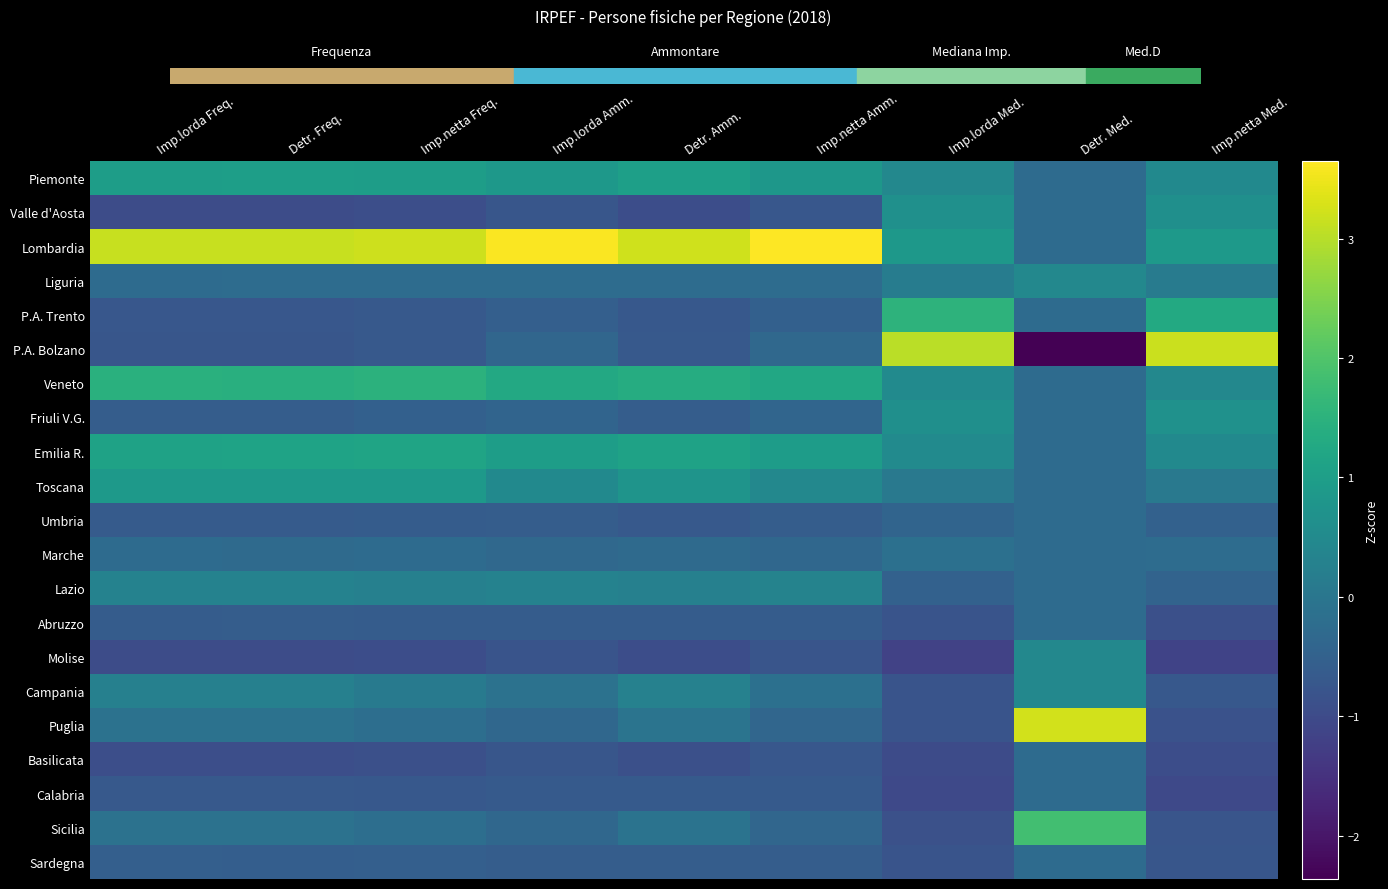

Reading left to right, transcribe all the data shown in this chart.

Piemonte: Imp.lorda Freq.=1.0	Detr. Freq.=1.0	Imp.netta Freq.=1.0	Imp.lorda Amm.=0.9	Detr. Amm.=1.0	Imp.netta Amm.=0.8	Imp.lorda Med.=0.4	Detr. Med.=-0.3	Imp.netta Med.=0.5
Valle d'Aosta: Imp.lorda Freq.=-1.0	Detr. Freq.=-1.0	Imp.netta Freq.=-0.9	Imp.lorda Amm.=-0.8	Detr. Amm.=-1.0	Imp.netta Amm.=-0.7	Imp.lorda Med.=0.7	Detr. Med.=-0.3	Imp.netta Med.=0.6
Lombardia: Imp.lorda Freq.=3.1	Detr. Freq.=3.1	Imp.netta Freq.=3.2	Imp.lorda Amm.=3.6	Detr. Amm.=3.2	Imp.netta Amm.=3.7	Imp.lorda Med.=0.8	Detr. Med.=-0.3	Imp.netta Med.=0.9
Liguria: Imp.lorda Freq.=-0.3	Detr. Freq.=-0.2	Imp.netta Freq.=-0.2	Imp.lorda Amm.=-0.2	Detr. Amm.=-0.2	Imp.netta Amm.=-0.2	Imp.lorda Med.=0.2	Detr. Med.=0.4	Imp.netta Med.=0.1
P.A. Trento: Imp.lorda Freq.=-0.7	Detr. Freq.=-0.7	Imp.netta Freq.=-0.7	Imp.lorda Amm.=-0.5	Detr. Amm.=-0.7	Imp.netta Amm.=-0.5	Imp.lorda Med.=1.5	Detr. Med.=-0.3	Imp.netta Med.=1.3
P.A. Bolzano: Imp.lorda Freq.=-0.7	Detr. Freq.=-0.7	Imp.netta Freq.=-0.7	Imp.lorda Amm.=-0.4	Detr. Amm.=-0.7	Imp.netta Amm.=-0.3	Imp.lorda Med.=3.0	Detr. Med.=-2.4	Imp.netta Med.=3.2
Veneto: Imp.lorda Freq.=1.5	Detr. Freq.=1.4	Imp.netta Freq.=1.5	Imp.lorda Amm.=1.3	Detr. Amm.=1.4	Imp.netta Amm.=1.2	Imp.lorda Med.=0.5	Detr. Med.=-0.3	Imp.netta Med.=0.5
Friuli V.G.: Imp.lorda Freq.=-0.6	Detr. Freq.=-0.6	Imp.netta Freq.=-0.5	Imp.lorda Amm.=-0.4	Detr. Amm.=-0.6	Imp.netta Amm.=-0.4	Imp.lorda Med.=0.6	Detr. Med.=-0.3	Imp.netta Med.=0.7
Emilia R.: Imp.lorda Freq.=1.1	Detr. Freq.=1.1	Imp.netta Freq.=1.1	Imp.lorda Amm.=1.0	Detr. Amm.=1.1	Imp.netta Amm.=1.0	Imp.lorda Med.=0.5	Detr. Med.=-0.3	Imp.netta Med.=0.5
Toscana: Imp.lorda Freq.=0.9	Detr. Freq.=0.9	Imp.netta Freq.=0.9	Imp.lorda Amm.=0.5	Detr. Amm.=0.8	Imp.netta Amm.=0.5	Imp.lorda Med.=0.1	Detr. Med.=-0.3	Imp.netta Med.=0.1
Umbria: Imp.lorda Freq.=-0.6	Detr. Freq.=-0.6	Imp.netta Freq.=-0.6	Imp.lorda Amm.=-0.6	Detr. Amm.=-0.7	Imp.netta Amm.=-0.6	Imp.lorda Med.=-0.4	Detr. Med.=-0.3	Imp.netta Med.=-0.5
Marche: Imp.lorda Freq.=-0.3	Detr. Freq.=-0.3	Imp.netta Freq.=-0.3	Imp.lorda Amm.=-0.3	Detr. Amm.=-0.3	Imp.netta Amm.=-0.3	Imp.lorda Med.=-0.1	Detr. Med.=-0.3	Imp.netta Med.=-0.2
Lazio: Imp.lorda Freq.=0.3	Detr. Freq.=0.3	Imp.netta Freq.=0.2	Imp.lorda Amm.=0.3	Detr. Amm.=0.2	Imp.netta Amm.=0.3	Imp.lorda Med.=-0.5	Detr. Med.=-0.3	Imp.netta Med.=-0.5
Abruzzo: Imp.lorda Freq.=-0.6	Detr. Freq.=-0.6	Imp.netta Freq.=-0.6	Imp.lorda Amm.=-0.6	Detr. Amm.=-0.6	Imp.netta Amm.=-0.6	Imp.lorda Med.=-0.8	Detr. Med.=-0.3	Imp.netta Med.=-0.9
Molise: Imp.lorda Freq.=-1.0	Detr. Freq.=-1.0	Imp.netta Freq.=-0.9	Imp.lorda Amm.=-0.8	Detr. Amm.=-0.9	Imp.netta Amm.=-0.8	Imp.lorda Med.=-1.2	Detr. Med.=0.4	Imp.netta Med.=-1.1
Campania: Imp.lorda Freq.=0.3	Detr. Freq.=0.2	Imp.netta Freq.=0.1	Imp.lorda Amm.=-0.1	Detr. Amm.=0.3	Imp.netta Amm.=-0.1	Imp.lorda Med.=-0.8	Detr. Med.=0.4	Imp.netta Med.=-0.7
Puglia: Imp.lorda Freq.=-0.1	Detr. Freq.=-0.1	Imp.netta Freq.=-0.2	Imp.lorda Amm.=-0.4	Detr. Amm.=-0.1	Imp.netta Amm.=-0.4	Imp.lorda Med.=-0.8	Detr. Med.=3.2	Imp.netta Med.=-0.9
Basilicata: Imp.lorda Freq.=-0.9	Detr. Freq.=-0.9	Imp.netta Freq.=-0.9	Imp.lorda Amm.=-0.8	Detr. Amm.=-0.9	Imp.netta Amm.=-0.7	Imp.lorda Med.=-1.0	Detr. Med.=-0.3	Imp.netta Med.=-0.9
Calabria: Imp.lorda Freq.=-0.7	Detr. Freq.=-0.7	Imp.netta Freq.=-0.7	Imp.lorda Amm.=-0.7	Detr. Amm.=-0.7	Imp.netta Amm.=-0.7	Imp.lorda Med.=-1.0	Detr. Med.=-0.3	Imp.netta Med.=-1.0
Sicilia: Imp.lorda Freq.=-0.1	Detr. Freq.=-0.1	Imp.netta Freq.=-0.2	Imp.lorda Amm.=-0.4	Detr. Amm.=-0.1	Imp.netta Amm.=-0.4	Imp.lorda Med.=-0.9	Detr. Med.=1.8	Imp.netta Med.=-0.8
Sardegna: Imp.lorda Freq.=-0.5	Detr. Freq.=-0.6	Imp.netta Freq.=-0.6	Imp.lorda Amm.=-0.6	Detr. Amm.=-0.6	Imp.netta Amm.=-0.6	Imp.lorda Med.=-0.8	Detr. Med.=-0.3	Imp.netta Med.=-0.7